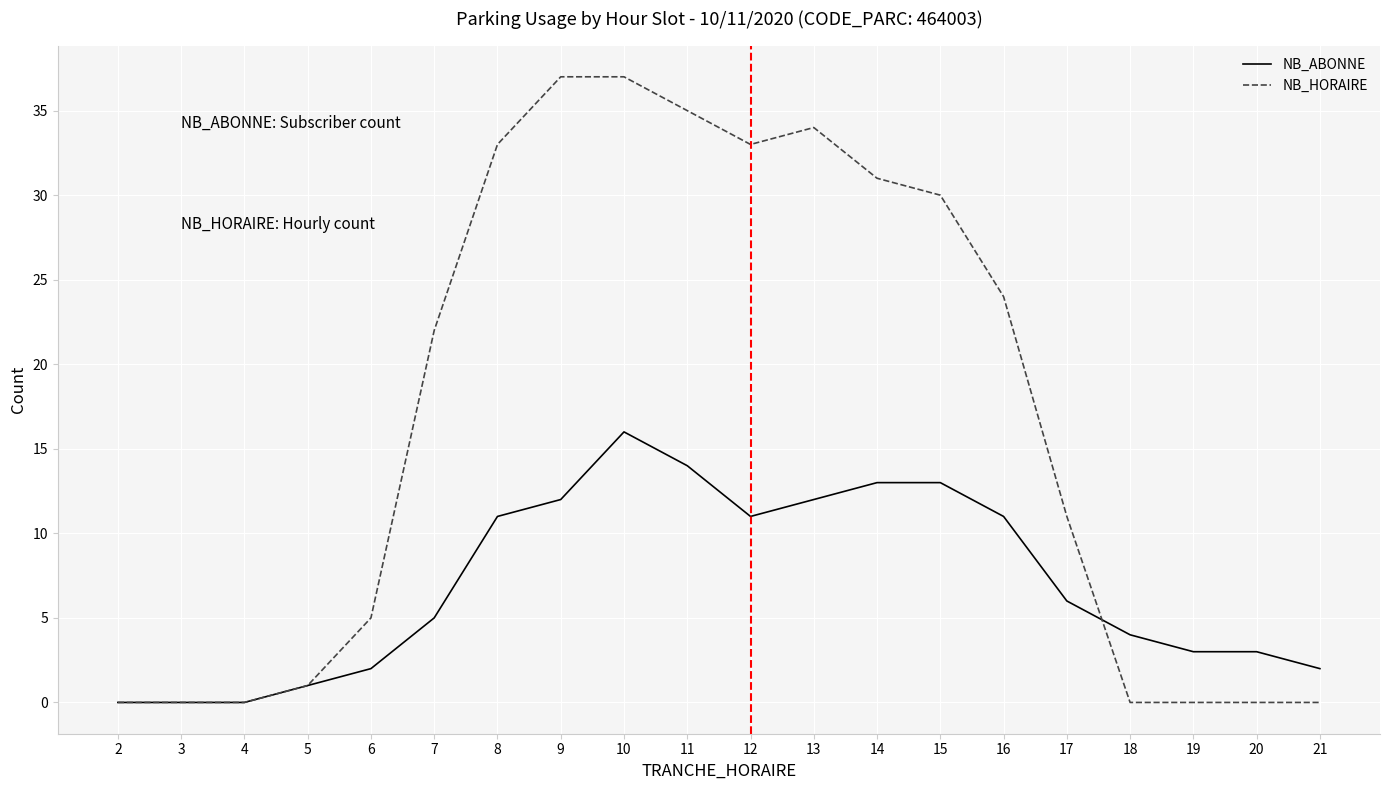

Rank the series by their maximum value, from lowest to highest.

NB_ABONNE, NB_HORAIRE